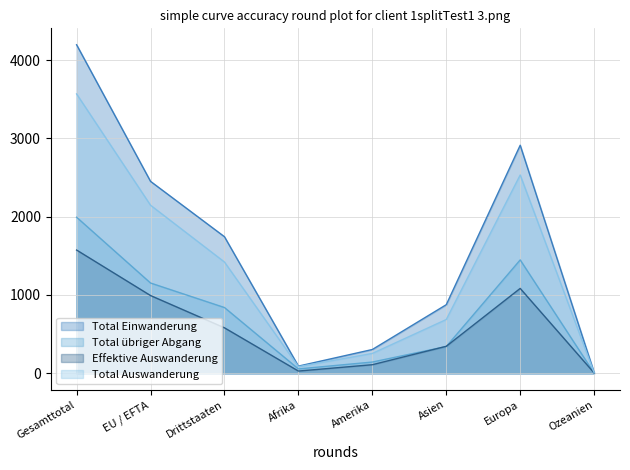

Which series changed the most between Amerika and Asien?

Total Einwanderung